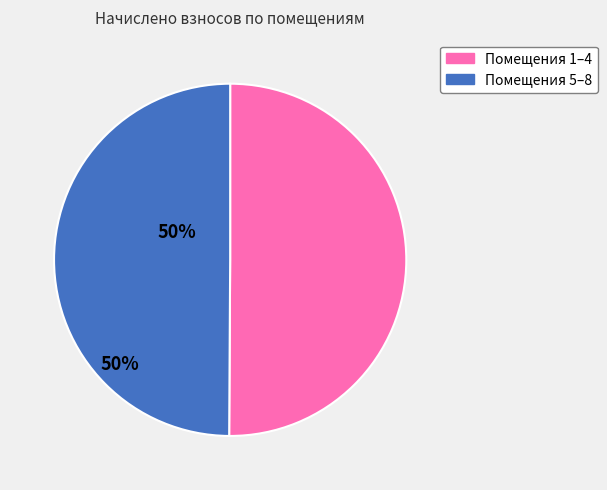

How many slices are in this pie chart?

2